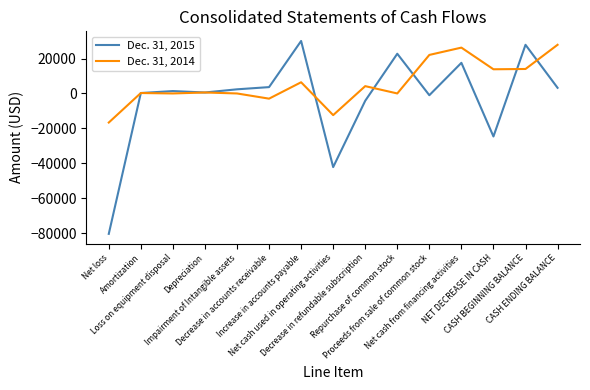

What are all the series names shown in the legend?

Dec. 31, 2015, Dec. 31, 2014